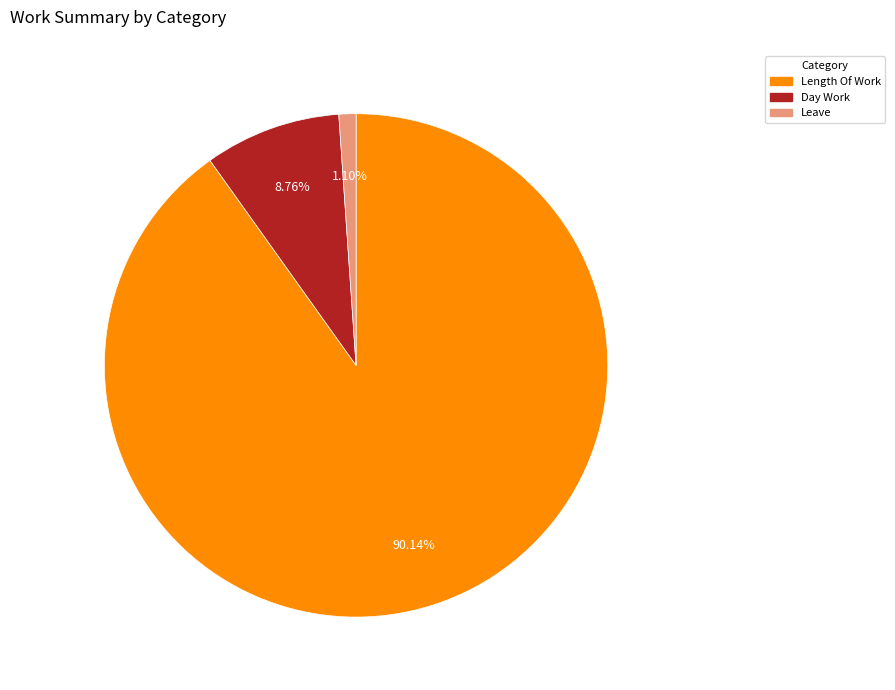

Is there a majority slice in this chart?

Yes